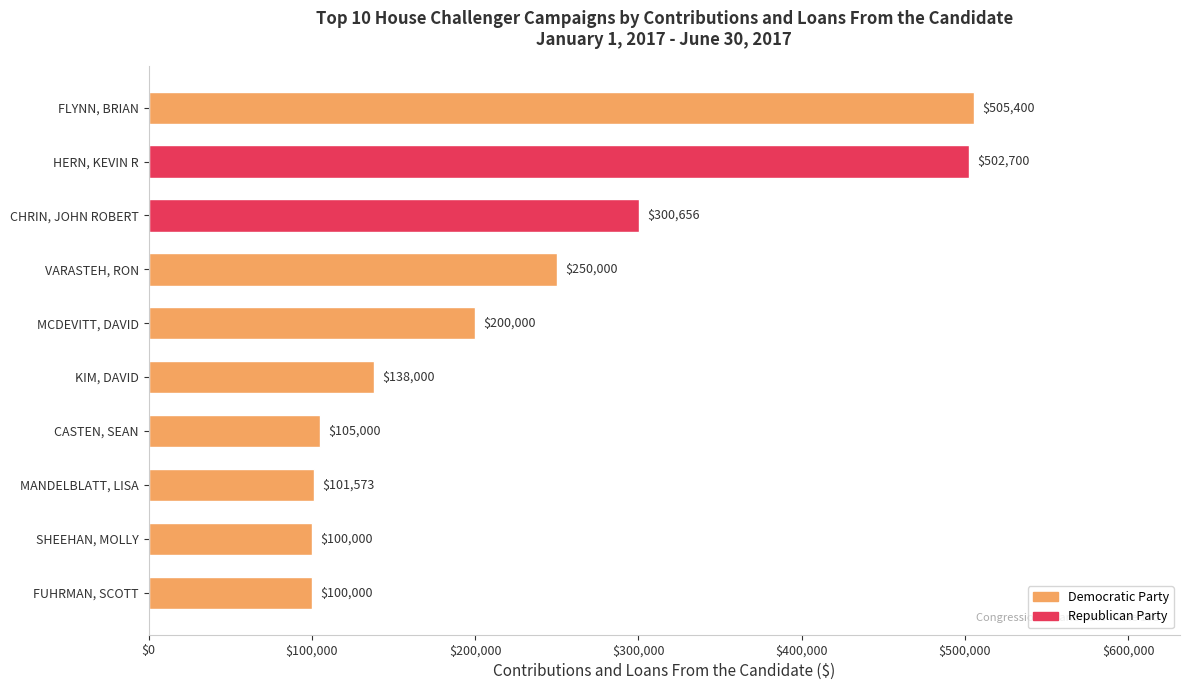

What is the change in value from FLYNN, BRIAN to VARASTEH, RON?

-255400.0